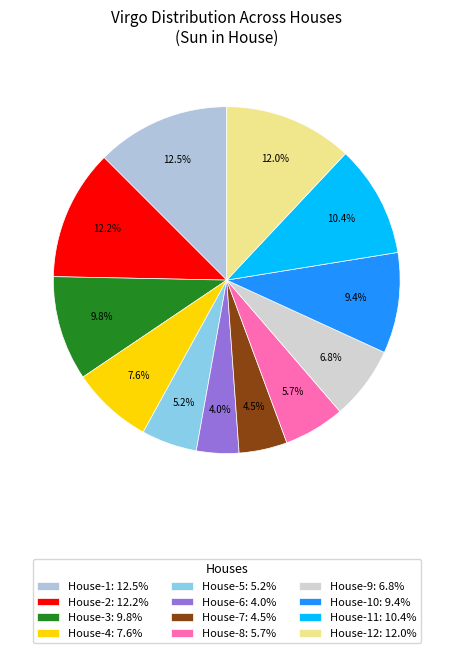

How many segments does this pie chart have?

12